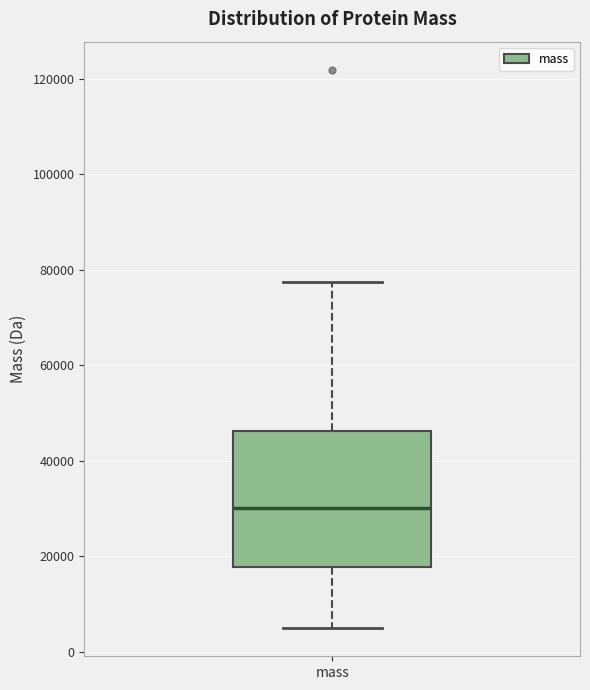

Transcribe this box plot: give where the median line is, the range the box spans, and where the two whiskers end, as read against the y-axis. The values are not printed on the chart, so give them approximately, as read against the axis.

median 30000, box 18000 to 46000, whiskers 4000 to 78000